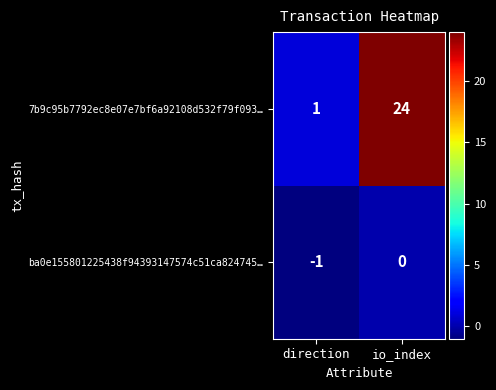

What is the difference between the highest and lowest values at direction?

2